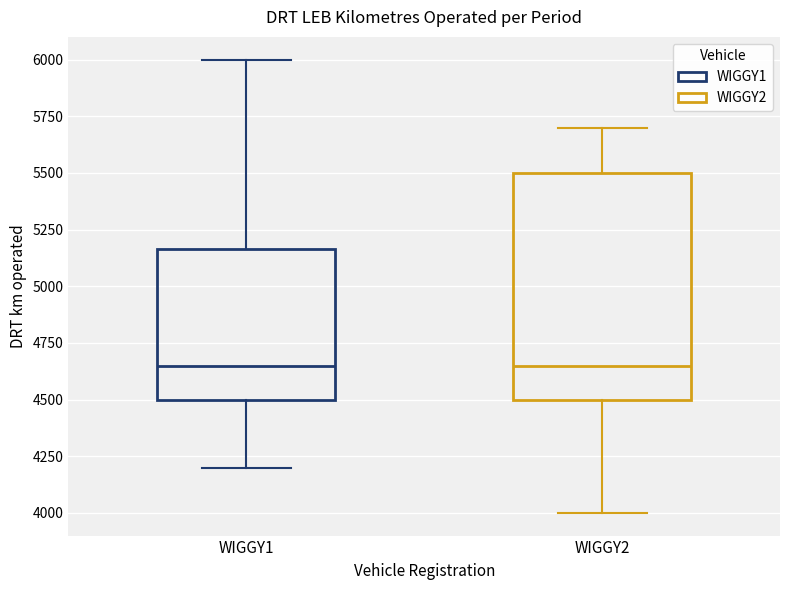

Where does the upper whisker of the box for WIGGY1 end on the y-axis? The values are not printed on the chart, so give them approximately, as read against the axis.

6000